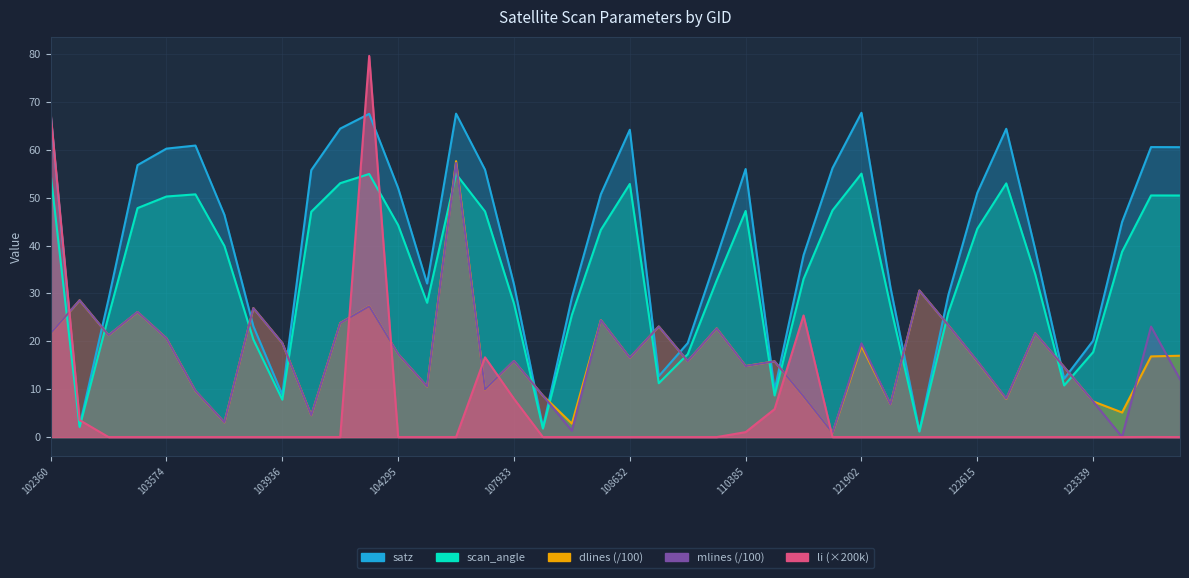

What is the difference between the li values at 110385 and 103702?

1.0